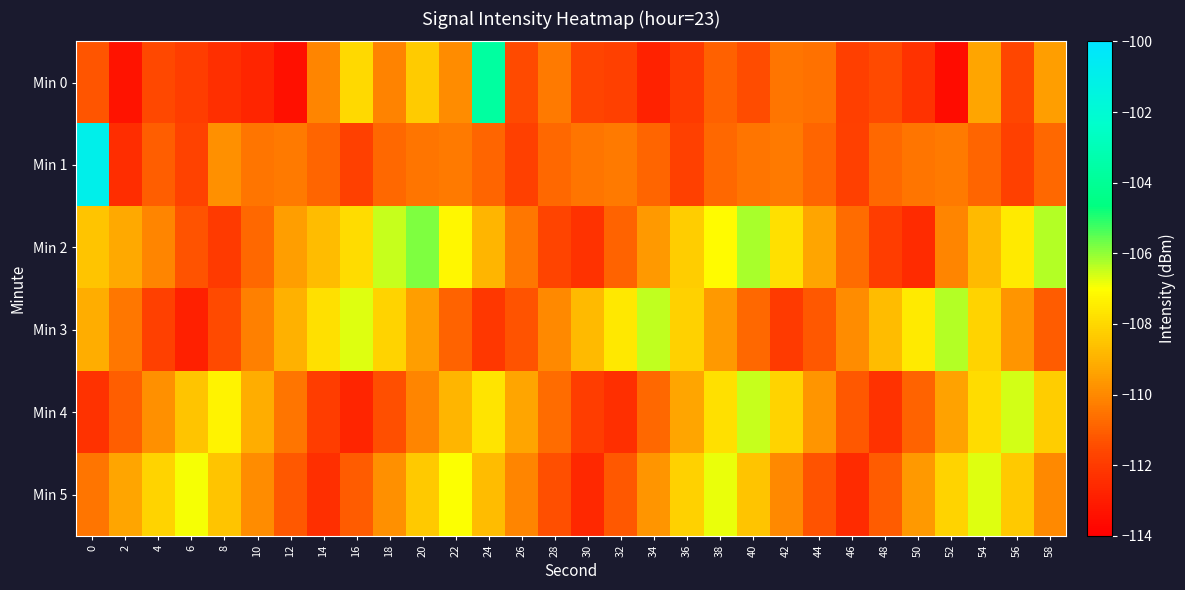

Which series has the largest total across all categories?

Min 2